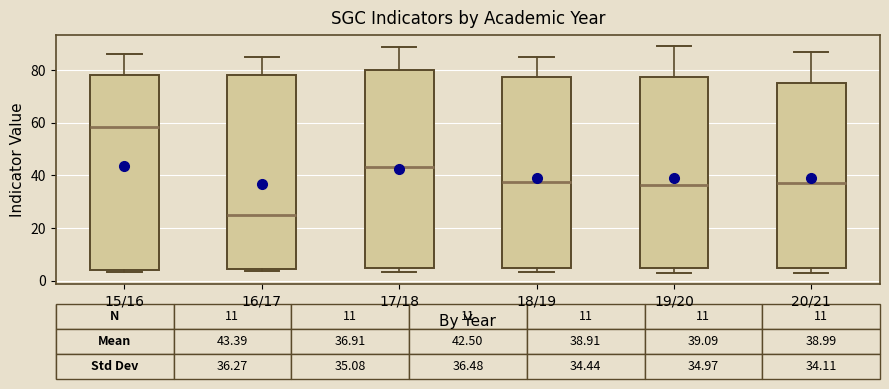

Which box has the highest median line?

15/16